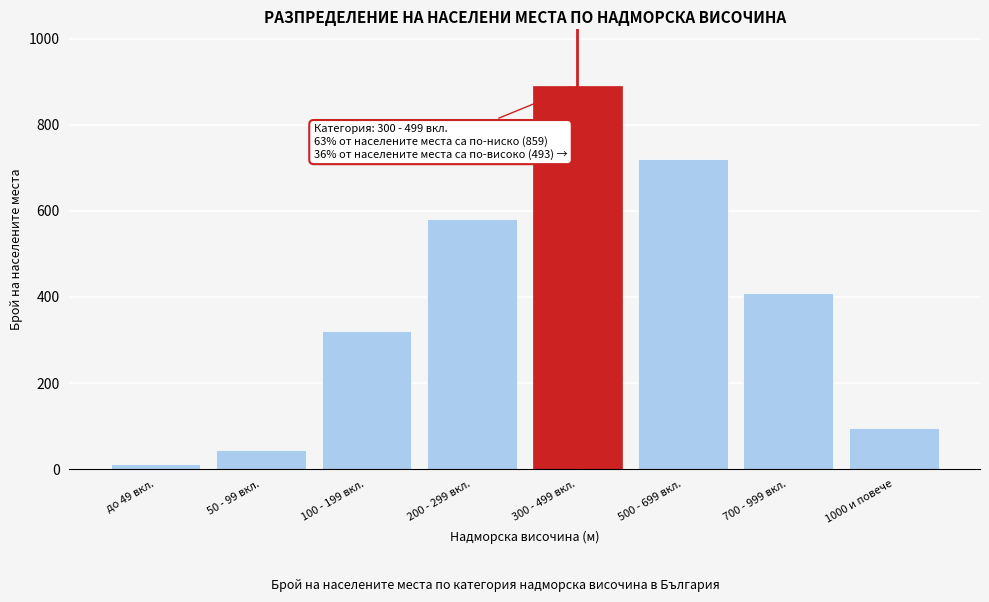

Reading right to left, extract all data points from this chart.

95	410	720	890	580	320	45	12